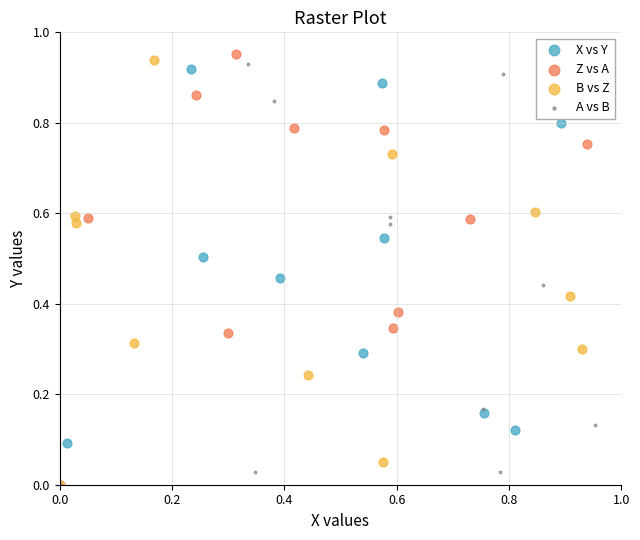

Which series has the widest spread of Y values?

Z vs A